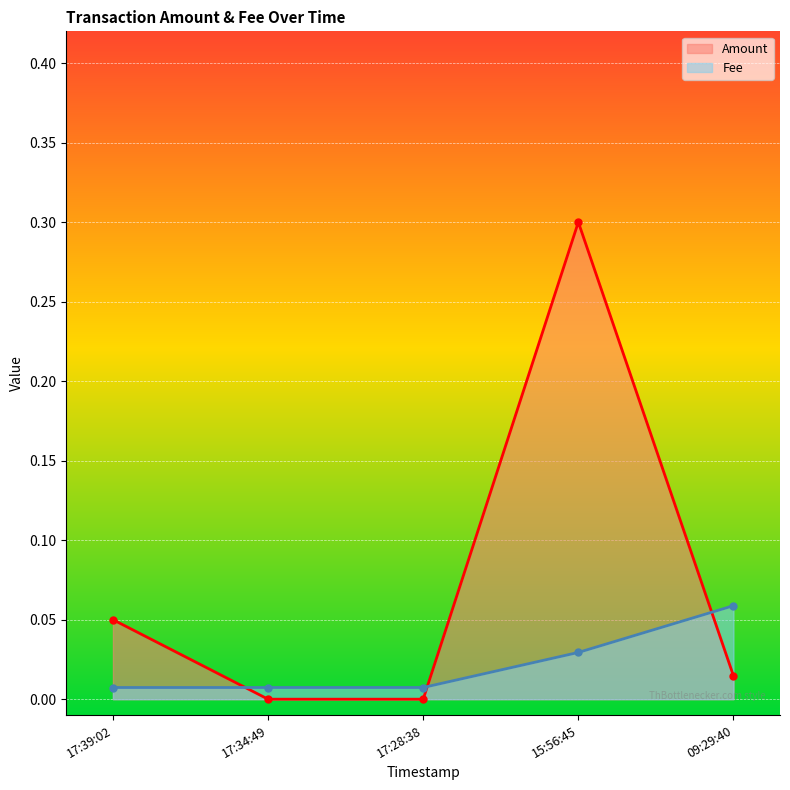

True or false: Amount has a value of 0.5 at 15:56:45.

False